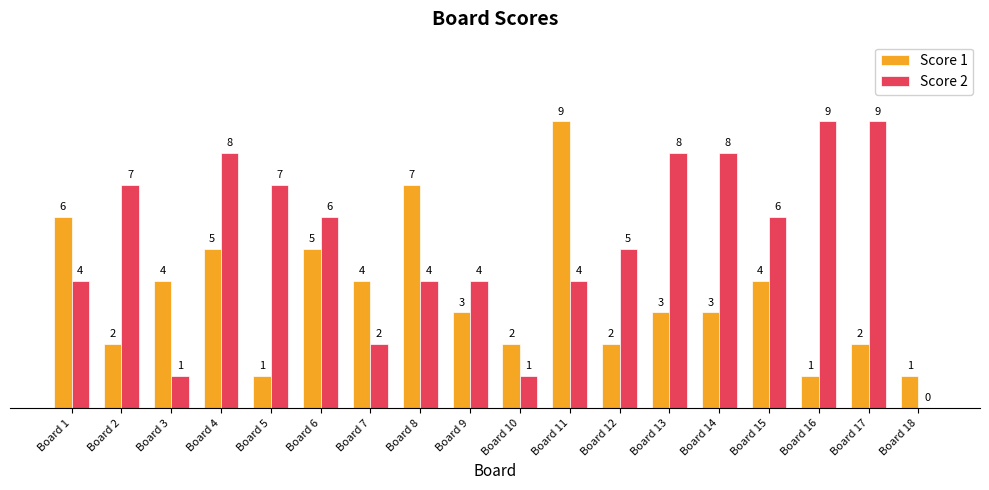

Which series has the largest total across all categories?

Score 2